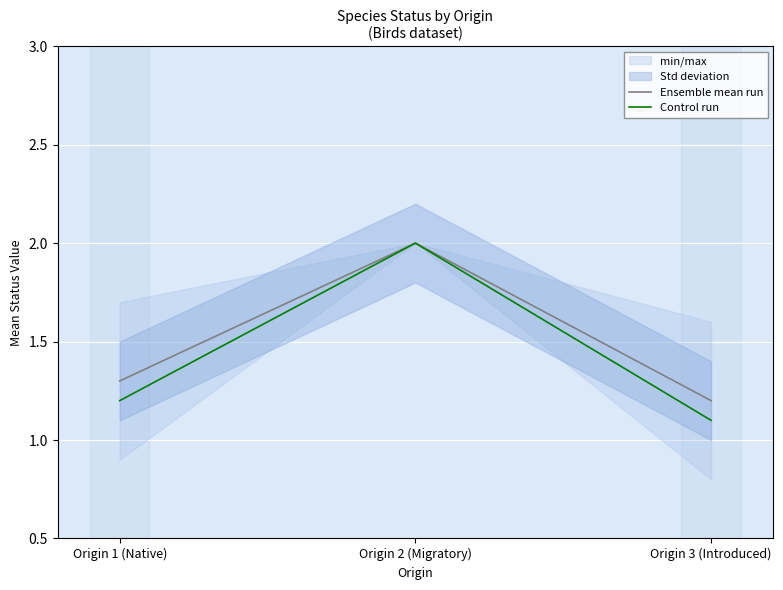

The value of Ensemble mean run at Origin 3 (Introduced) is 1.2. True or false?

True